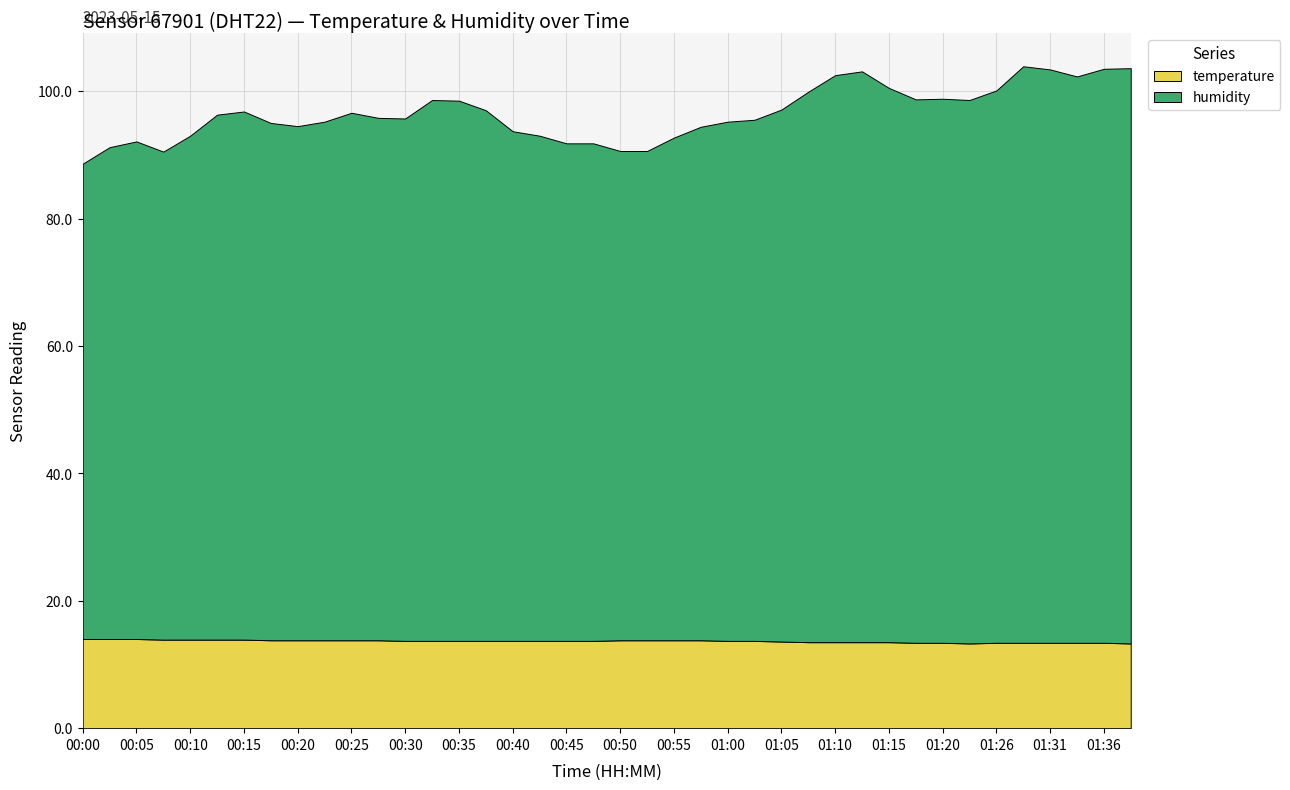

Reading left to right, transcribe all the data shown in this chart.

humidity: 00:00=74.6	00:02=77.2	00:05=78.1	00:08=76.6	00:10=79.1	00:13=82.4	00:15=82.9	00:17=81.2	00:20=80.7	00:22=81.4	00:25=82.8	00:27=82.0	00:30=82.0	00:32=84.9	00:35=84.8	00:37=83.3	00:40=80.0	00:43=79.3	00:45=78.1	00:48=78.1	00:50=76.8	00:53=76.8	00:55=78.9	00:58=80.6	01:00=81.5	01:03=81.8	01:05=83.5	01:08=86.4	01:10=89.0	01:13=89.6	01:15=87.0	01:18=85.3	01:20=85.4	01:23=85.3	01:26=86.7	01:28=90.5	01:31=90.0	01:33=88.9	01:36=90.1	01:39=90.3
temperature: 00:00=14.0	00:02=14.0	00:05=14.0	00:08=13.9	00:10=13.9	00:13=13.9	00:15=13.9	00:17=13.8	00:20=13.8	00:22=13.8	00:25=13.8	00:27=13.8	00:30=13.7	00:32=13.7	00:35=13.7	00:37=13.7	00:40=13.7	00:43=13.7	00:45=13.7	00:48=13.7	00:50=13.8	00:53=13.8	00:55=13.8	00:58=13.8	01:00=13.7	01:03=13.7	01:05=13.6	01:08=13.5	01:10=13.5	01:13=13.5	01:15=13.5	01:18=13.4	01:20=13.4	01:23=13.3	01:26=13.4	01:28=13.4	01:31=13.4	01:33=13.4	01:36=13.4	01:39=13.3